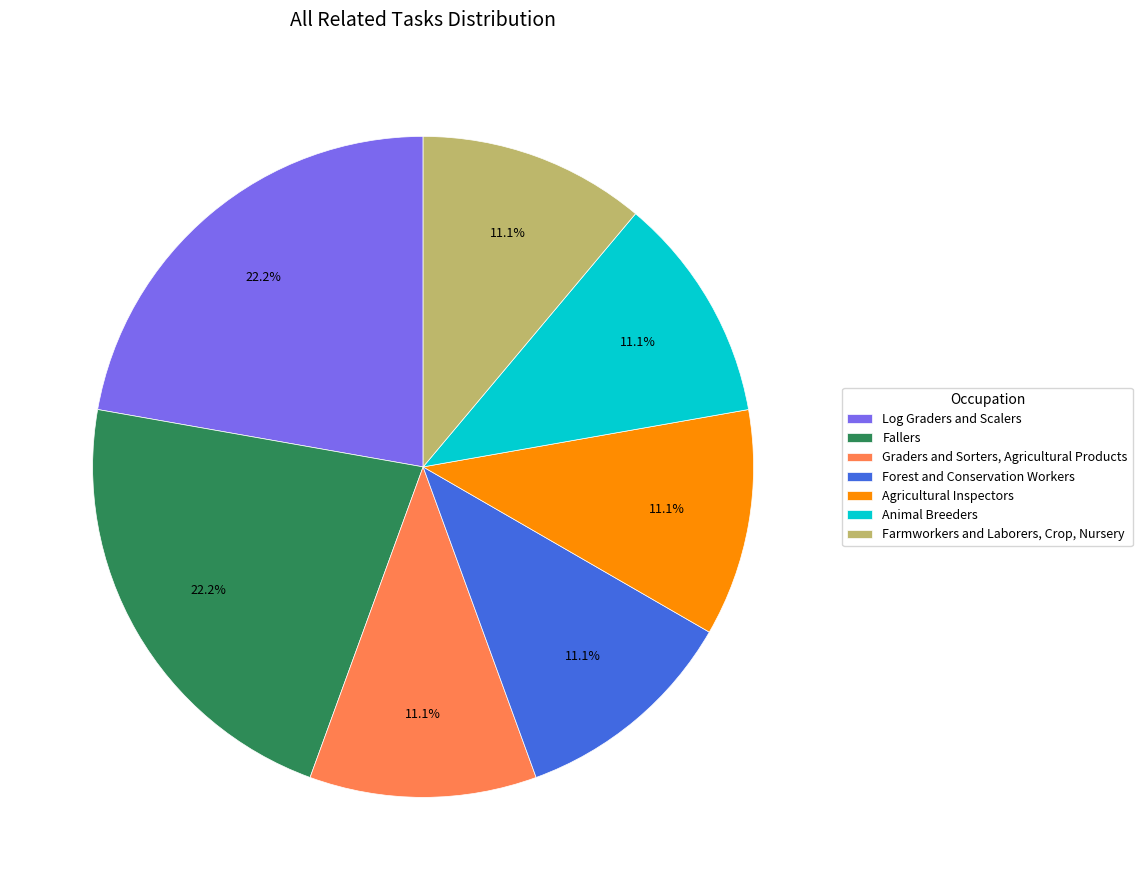

How many segments does this pie chart have?

7